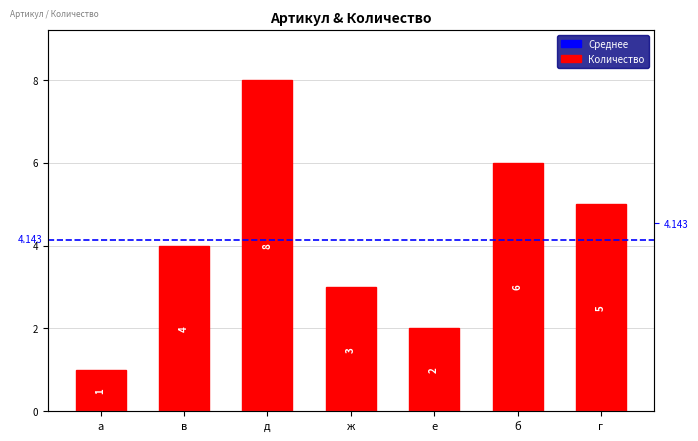

What is the label of the 1st bar from the left?

а